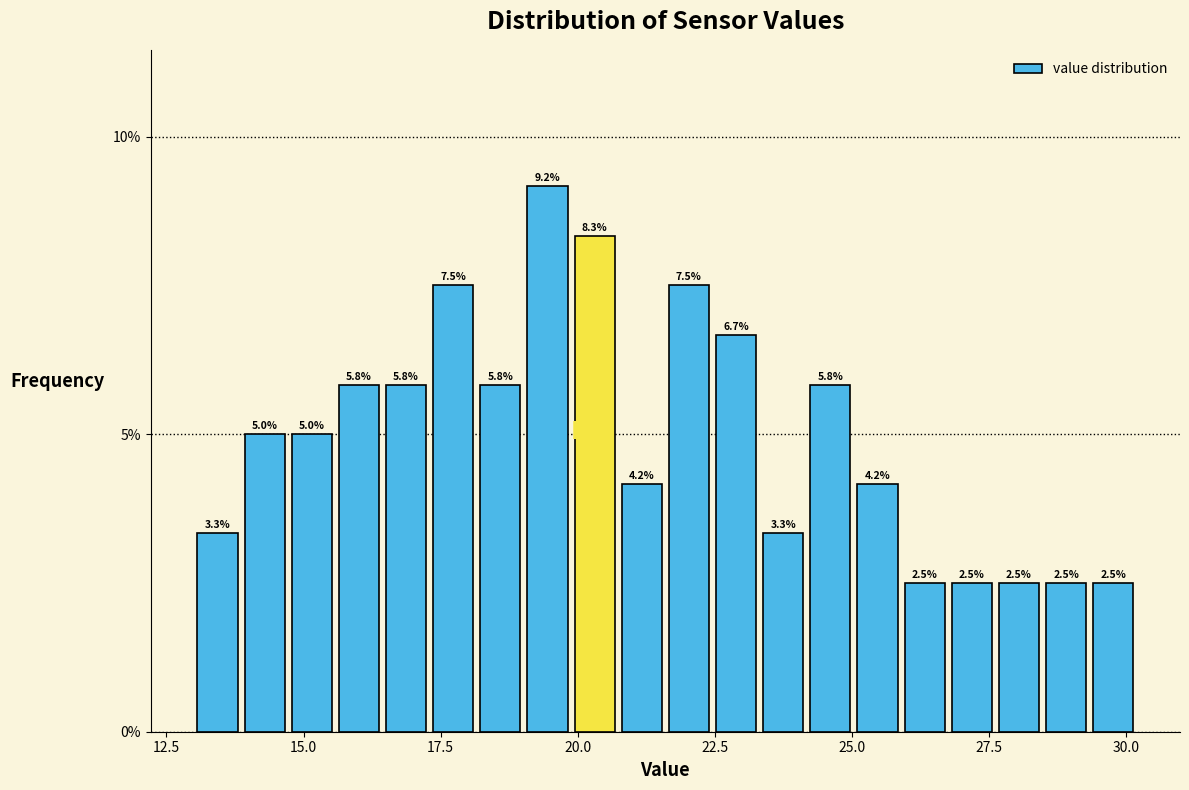

Read against the x-axis, roughly where is the centre of the tallest bar?

19.5